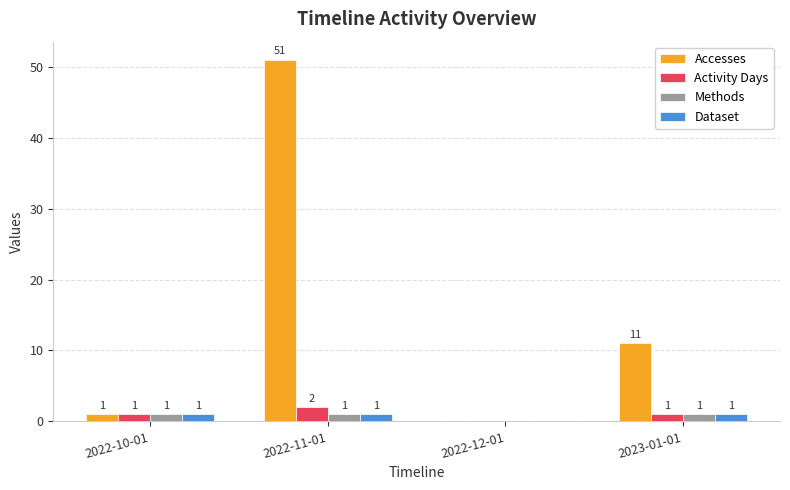

How many values in Accesses are above zero?

3